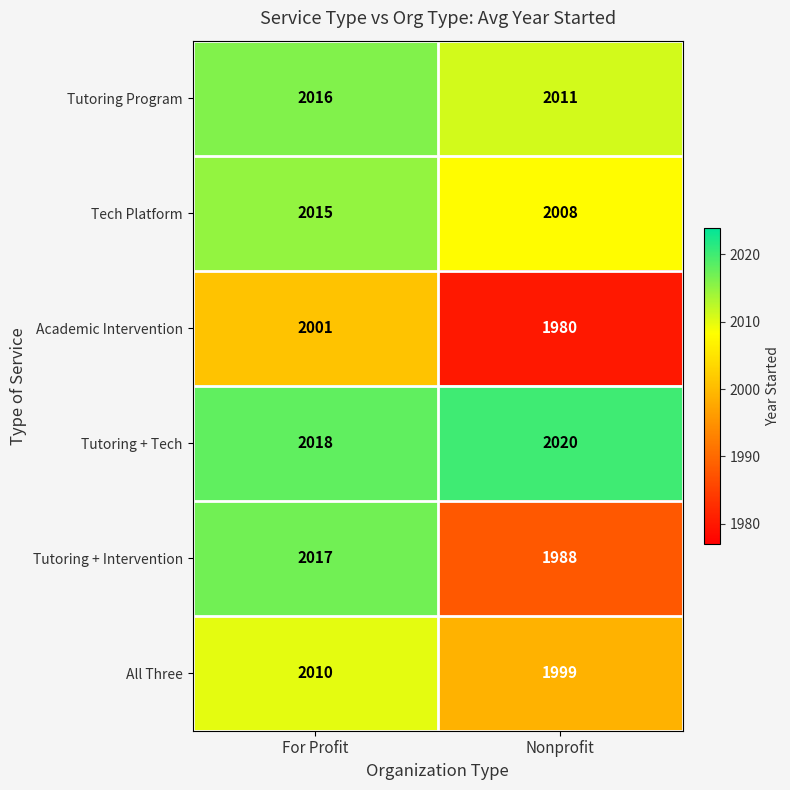

Rank the series by their maximum value, from lowest to highest.

Academic Intervention, All Three, Tech Platform, Tutoring Program, Tutoring + Intervention, Tutoring + Tech